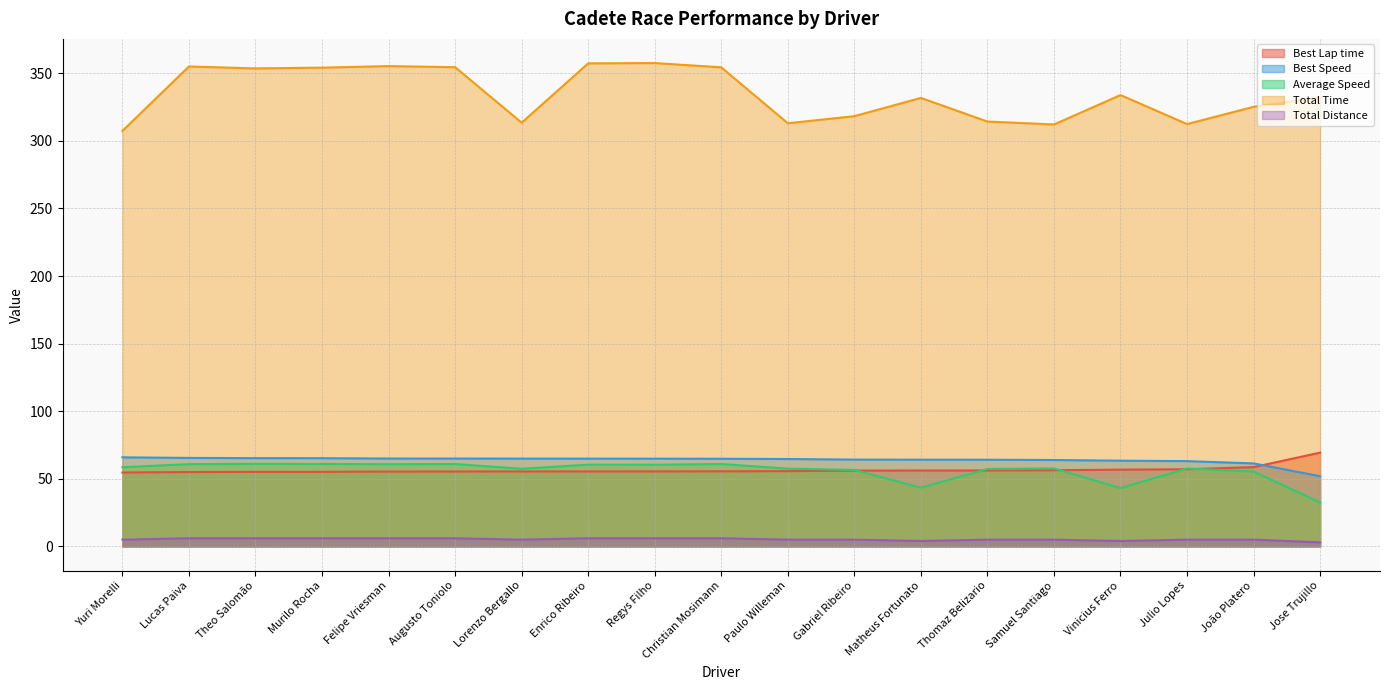

Reading left to right, transcribe all the data shown in this chart.

Best Lap time: Yuri Morelli=54.6	Lucas Paiva=55.0	Theo Salomão=55.1	Murilo Rocha=55.2	Felipe Vriesman=55.4	Augusto Toniolo=55.4	Lorenzo Bergallo=55.4	Enrico Ribeiro=55.5	Regys Filho=55.5	Christian Mosimann=55.5	Paulo Willeman=55.7	Gabriel Ribeiro=56.1	Matheus Fortunato=56.1	Thomaz Belizario=56.2	Samuel Santiago=56.3	Vinicius Ferro=56.8	Julio Lopes=57.1	João Platero=58.6	Jose Trujillo=69.3
Best Speed: Yuri Morelli=65.9	Lucas Paiva=65.5	Theo Salomão=65.3	Murilo Rocha=65.3	Felipe Vriesman=65.0	Augusto Toniolo=65.0	Lorenzo Bergallo=64.9	Enrico Ribeiro=64.9	Regys Filho=64.9	Christian Mosimann=64.8	Paulo Willeman=64.6	Gabriel Ribeiro=64.2	Matheus Fortunato=64.1	Thomaz Belizario=64.1	Samuel Santiago=63.9	Vinicius Ferro=63.4	Julio Lopes=63.1	João Platero=61.4	Jose Trujillo=51.9
Average Speed: Yuri Morelli=58.6	Lucas Paiva=60.8	Theo Salomão=61.1	Murilo Rocha=61.0	Felipe Vriesman=60.8	Augusto Toniolo=60.9	Lorenzo Bergallo=57.4	Enrico Ribeiro=60.4	Regys Filho=60.4	Christian Mosimann=60.9	Paulo Willeman=57.5	Gabriel Ribeiro=56.6	Matheus Fortunato=43.4	Thomaz Belizario=57.3	Samuel Santiago=57.7	Vinicius Ferro=43.1	Julio Lopes=57.6	João Platero=55.4	Jose Trujillo=32.5
Total Time: Yuri Morelli=307.4	Lucas Paiva=355.0	Theo Salomão=353.6	Murilo Rocha=354.2	Felipe Vriesman=355.3	Augusto Toniolo=354.5	Lorenzo Bergallo=313.4	Enrico Ribeiro=357.3	Regys Filho=357.6	Christian Mosimann=354.4	Paulo Willeman=313.0	Gabriel Ribeiro=318.3	Matheus Fortunato=331.8	Thomaz Belizario=314.3	Samuel Santiago=312.1	Vinicius Ferro=333.9	Julio Lopes=312.4	João Platero=325.2	Jose Trujillo=332.2
Total Distance: Yuri Morelli=5.0	Lucas Paiva=6.0	Theo Salomão=6.0	Murilo Rocha=6.0	Felipe Vriesman=6.0	Augusto Toniolo=6.0	Lorenzo Bergallo=5.0	Enrico Ribeiro=6.0	Regys Filho=6.0	Christian Mosimann=6.0	Paulo Willeman=5.0	Gabriel Ribeiro=5.0	Matheus Fortunato=4.0	Thomaz Belizario=5.0	Samuel Santiago=5.0	Vinicius Ferro=4.0	Julio Lopes=5.0	João Platero=5.0	Jose Trujillo=3.0